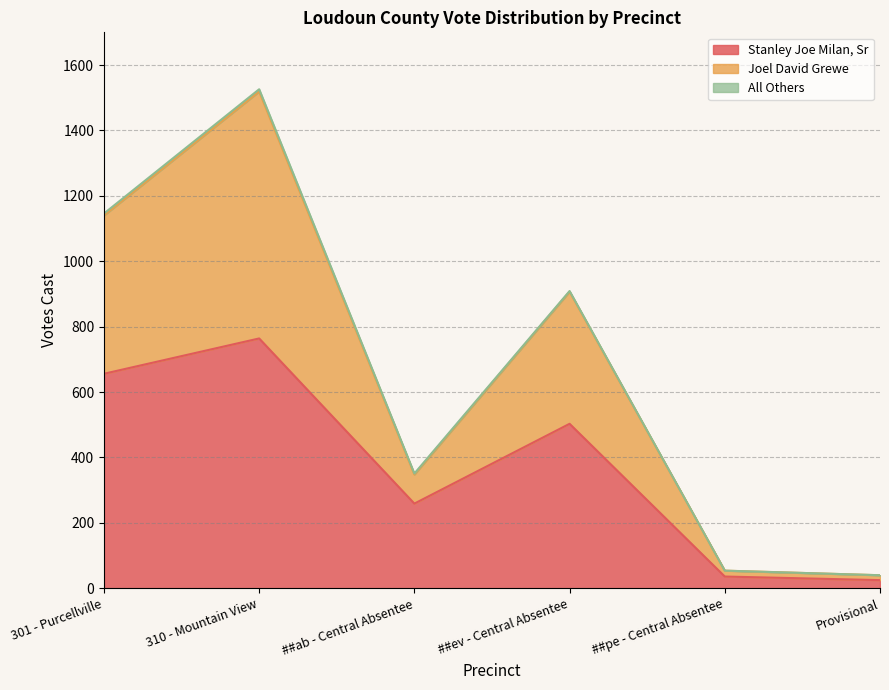

True or false: Stanley Joe Milan, Sr and Joel David Grewe cross at least once.

False